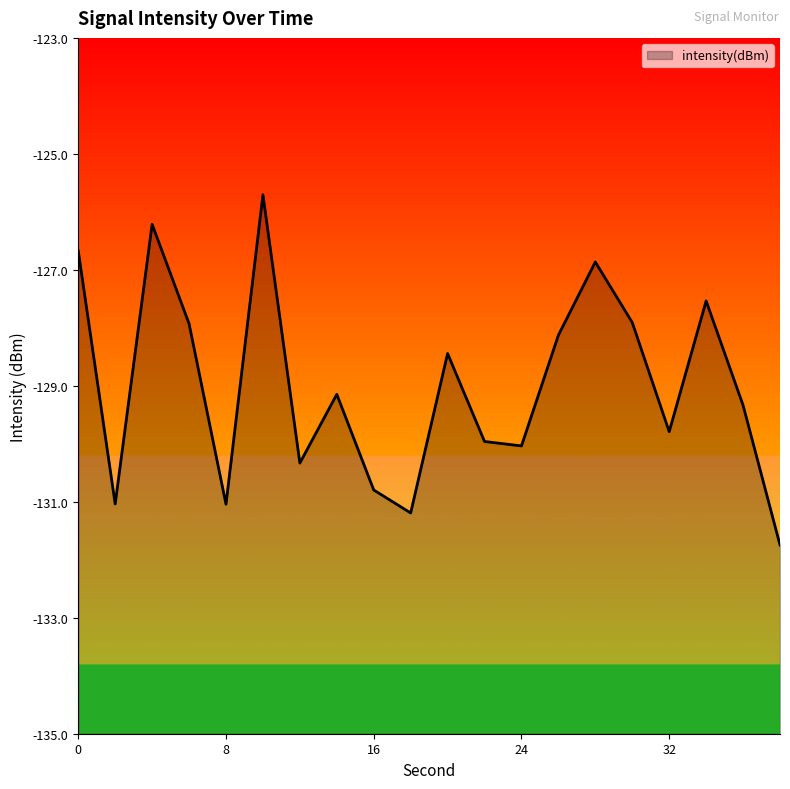

Rank the categories by value from lowest to highest.

38, 18, 8, 2, 16, 12, 24, 22, 32, 36, 14, 20, 26, 6, 30, 34, 28, 0, 4, 10